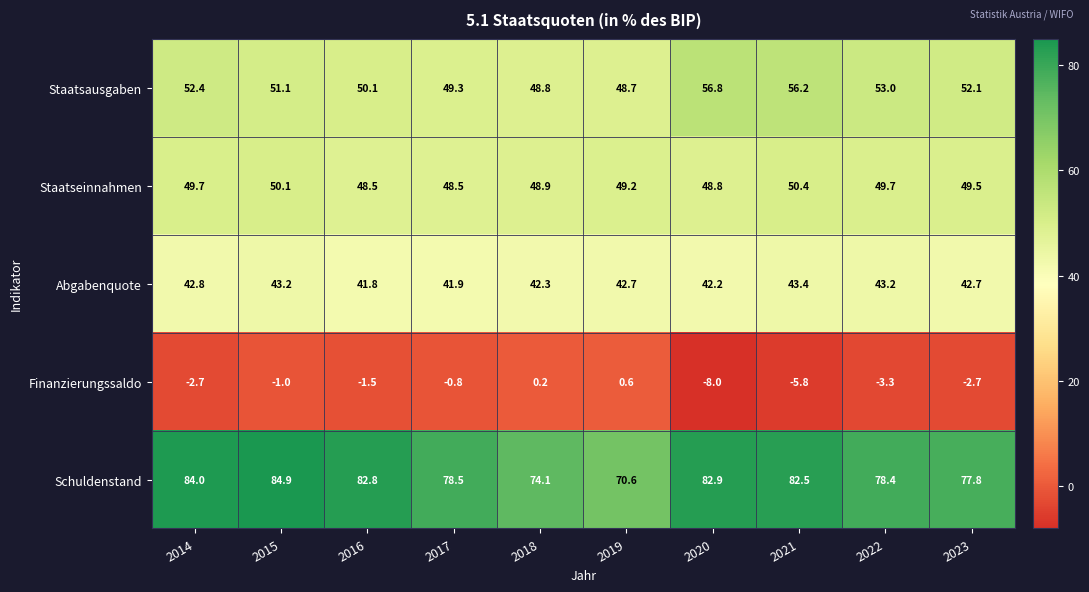

What is the approximate value of Staatseinnahmen at 2020?

48.8